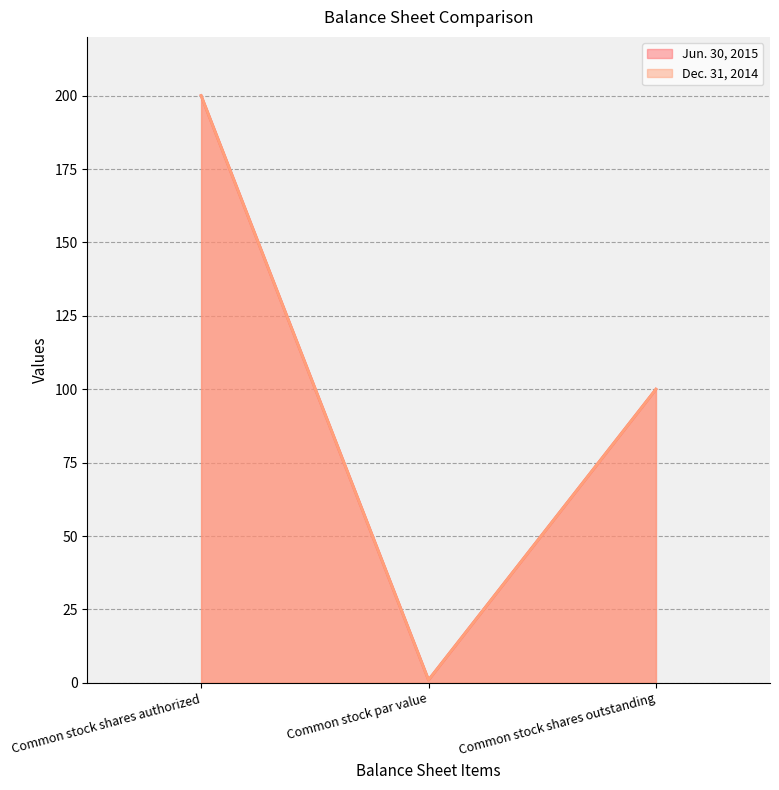

What is the sum of all Dec. 31, 2014 values?

301